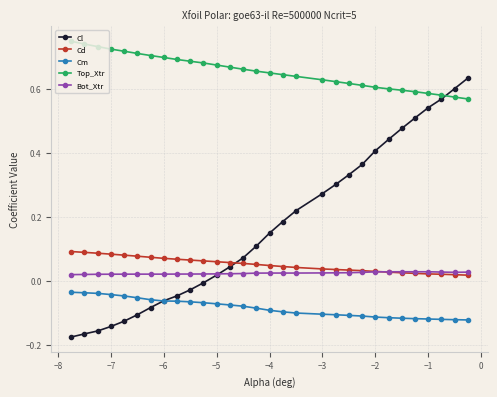

Which series has the largest range (max minus min)?

Cl